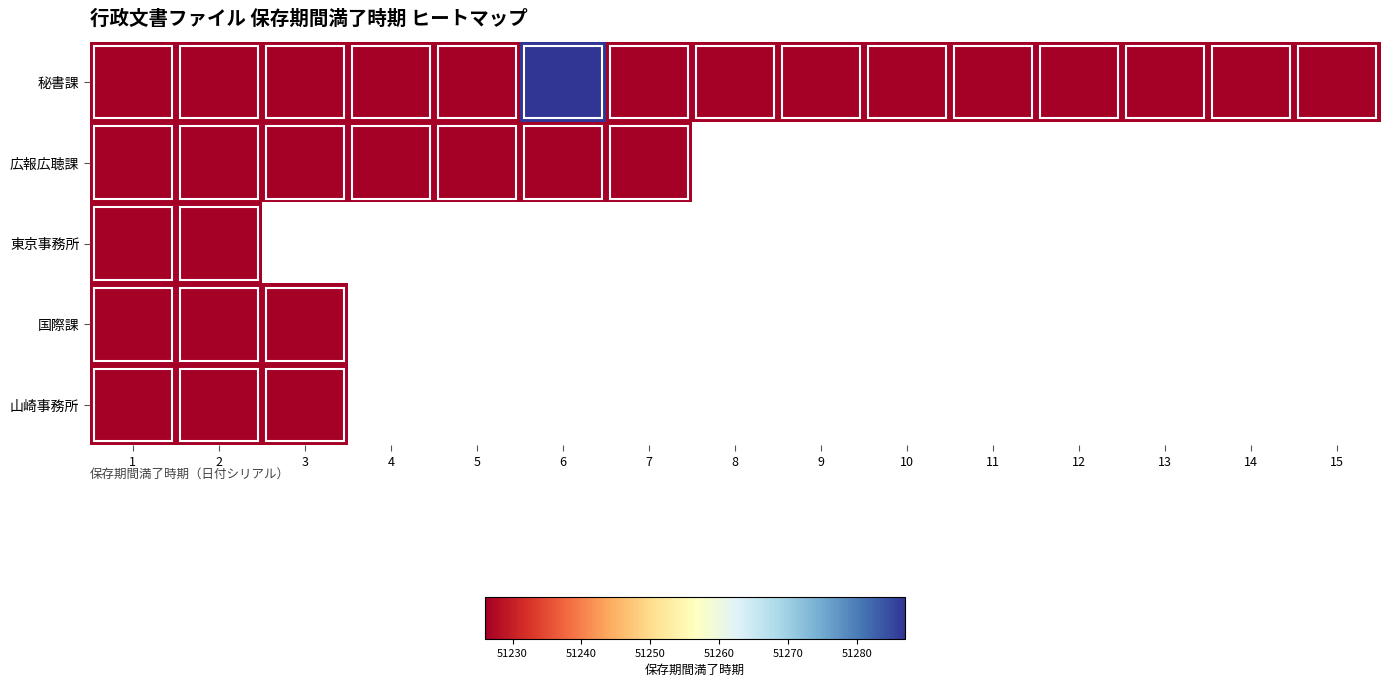

What is the sum of all 秘書課 values?

768451.0